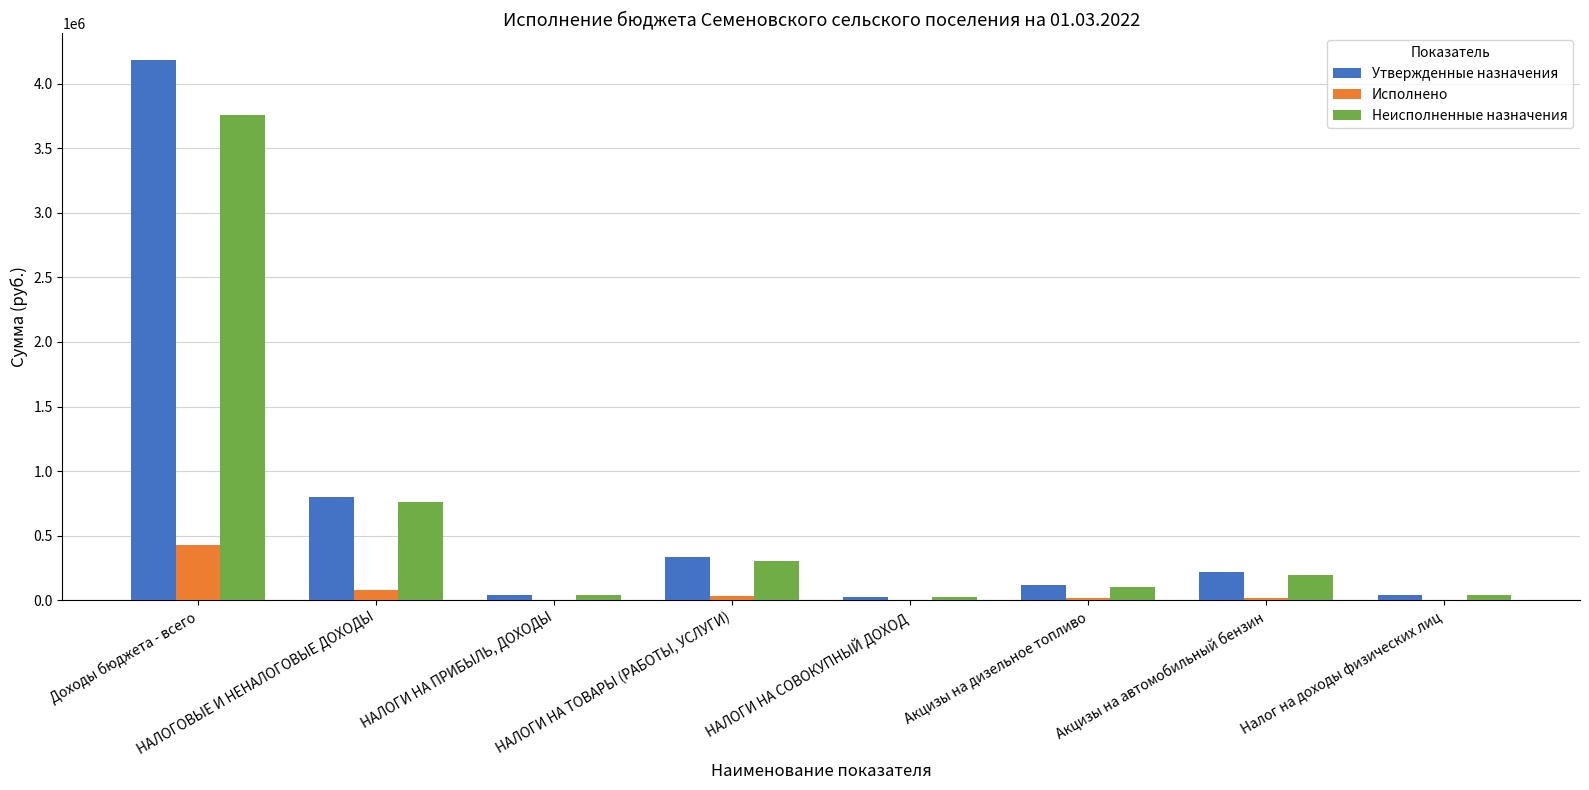

At which label is Исполнено closest to 212263?

НАЛОГОВЫЕ И НЕНАЛОГОВЫЕ ДОХОДЫ